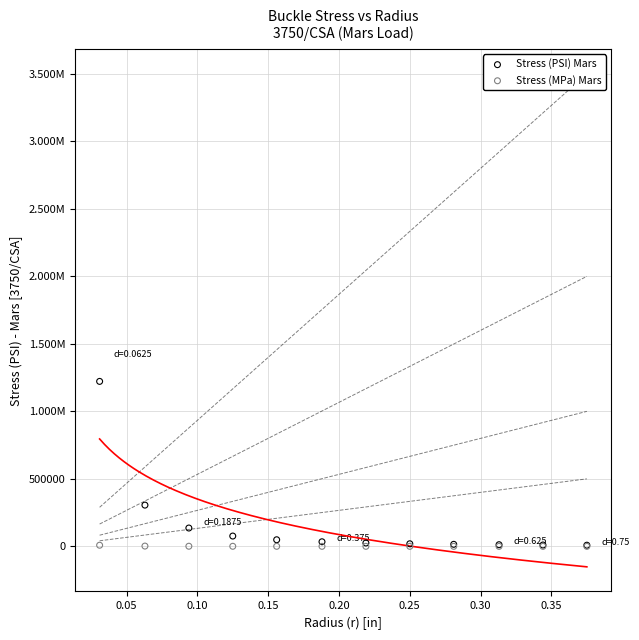

What are all the series names shown in the legend?

Stress (PSI) Mars, Stress (MPa) Mars